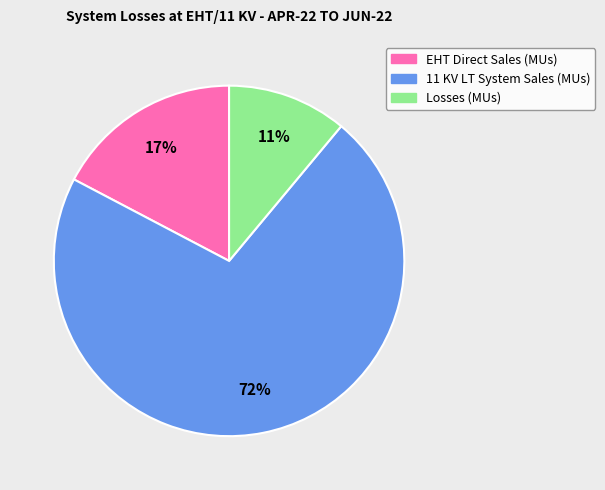

Combined, do 11 KV LT System Sales (MUs) and EHT Direct Sales (MUs) account for over 50%?

Yes